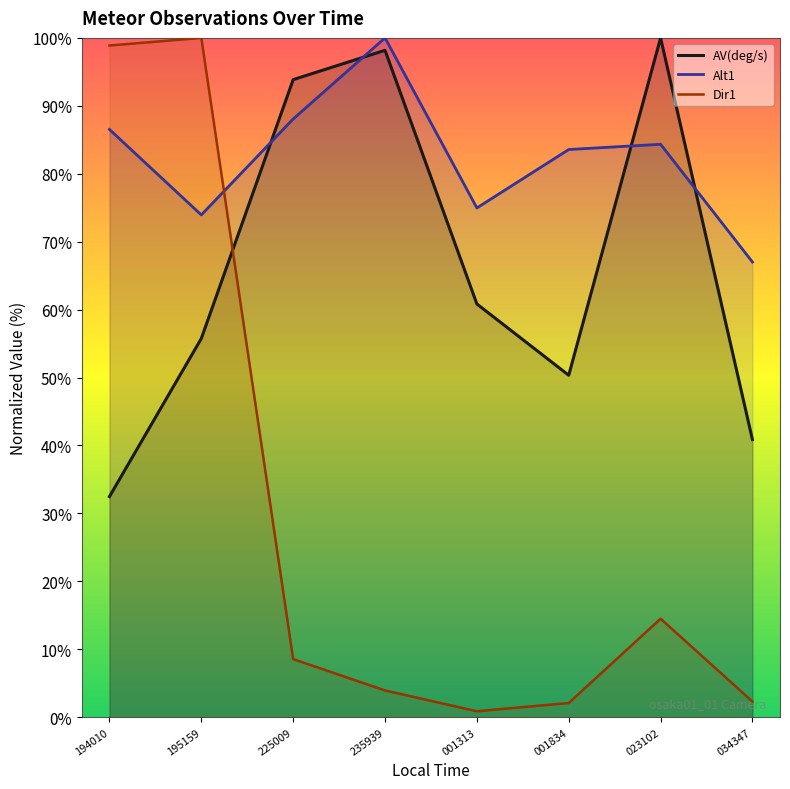

At which label does Alt1 first exceed 84?

194010